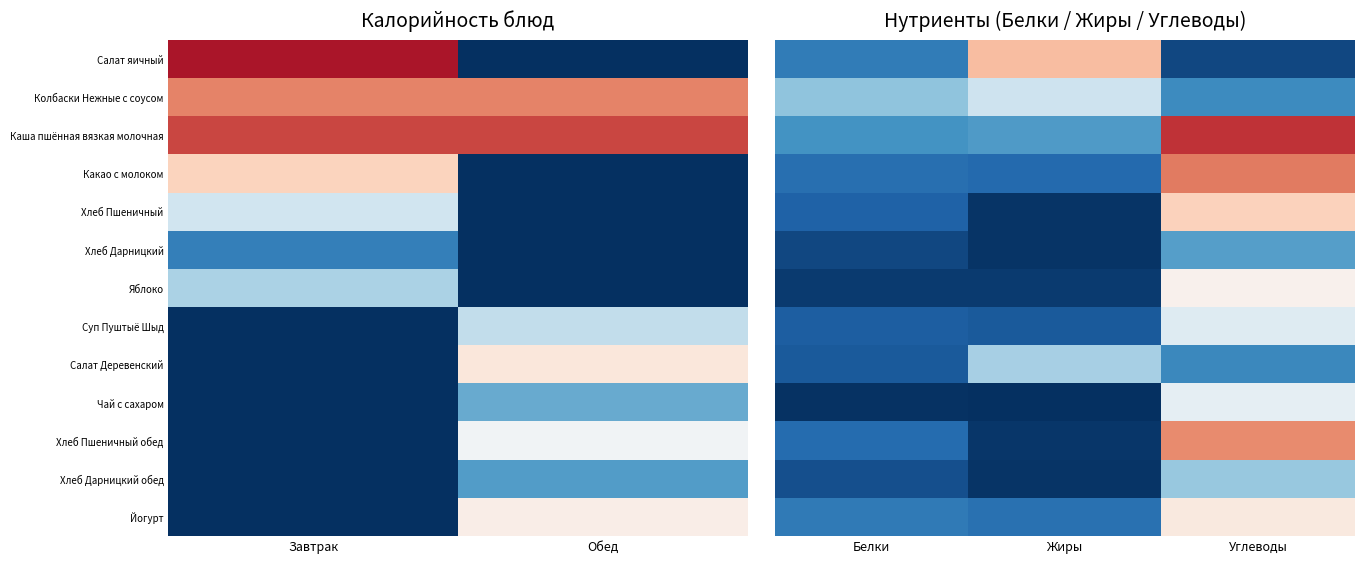

Where does the Салат Деревенский series first go above 5?

Жиры